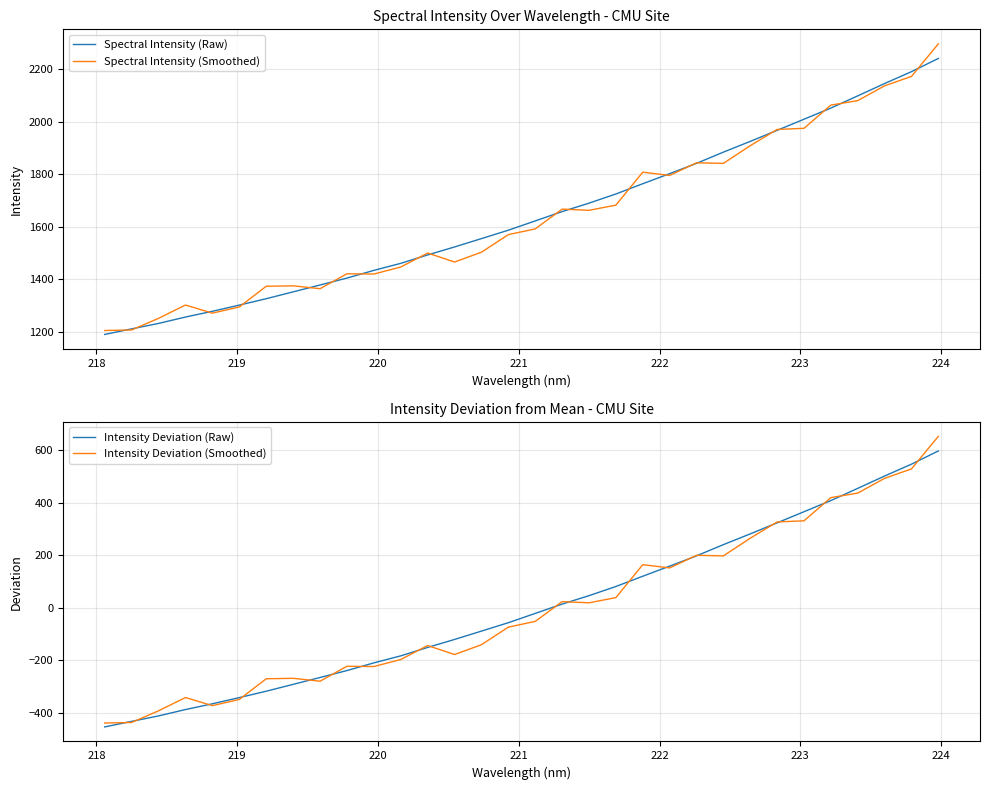

What is the highest value of the Spectral Intensity (Raw) series?

2240.8